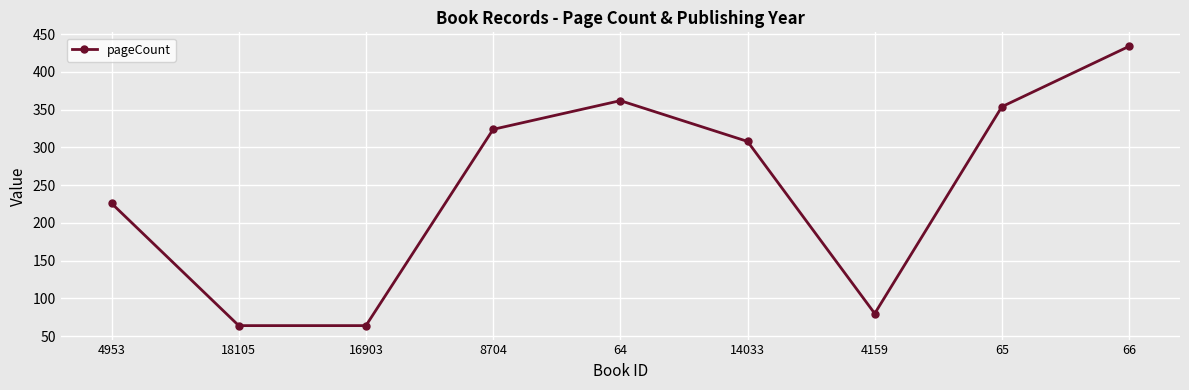

How many categories are shown in the chart?

9